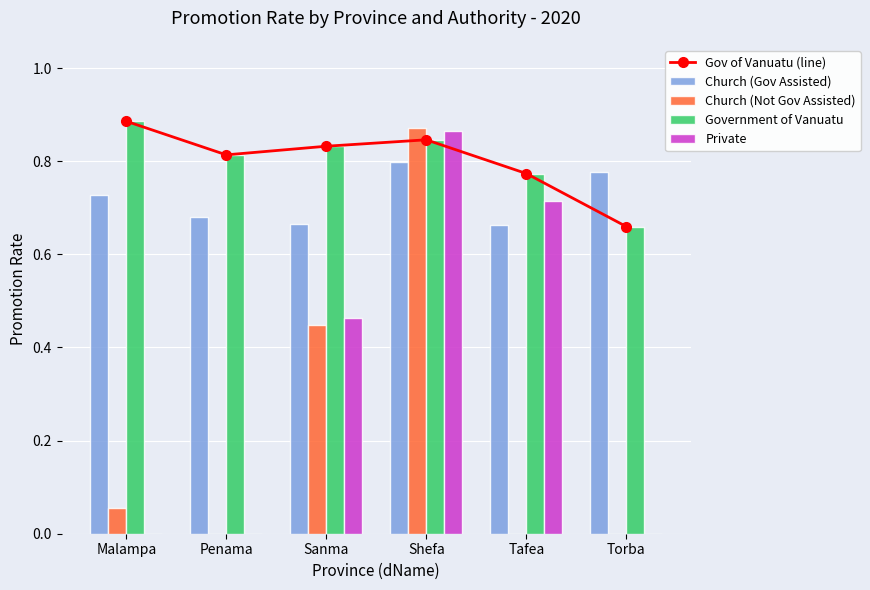

How many distinct data groups are displayed?

5